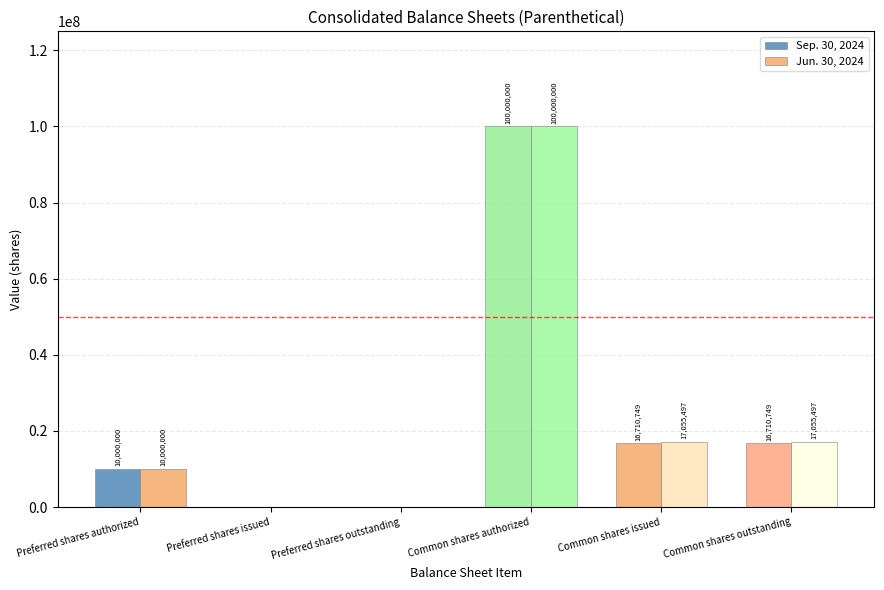

True or false: Jun. 30, 2024 has a value of 14770397 at Preferred shares authorized.

False